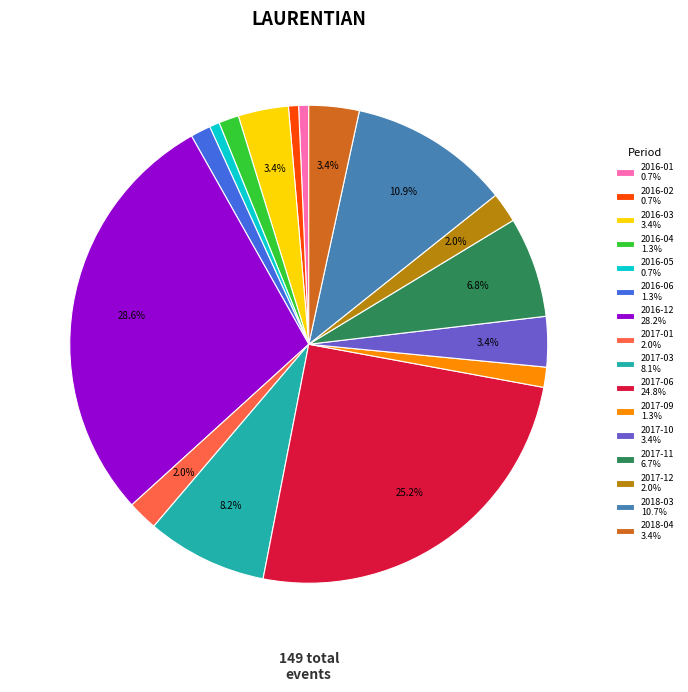

What percentage is the 2017-06 slice, to the nearest percent?

25%